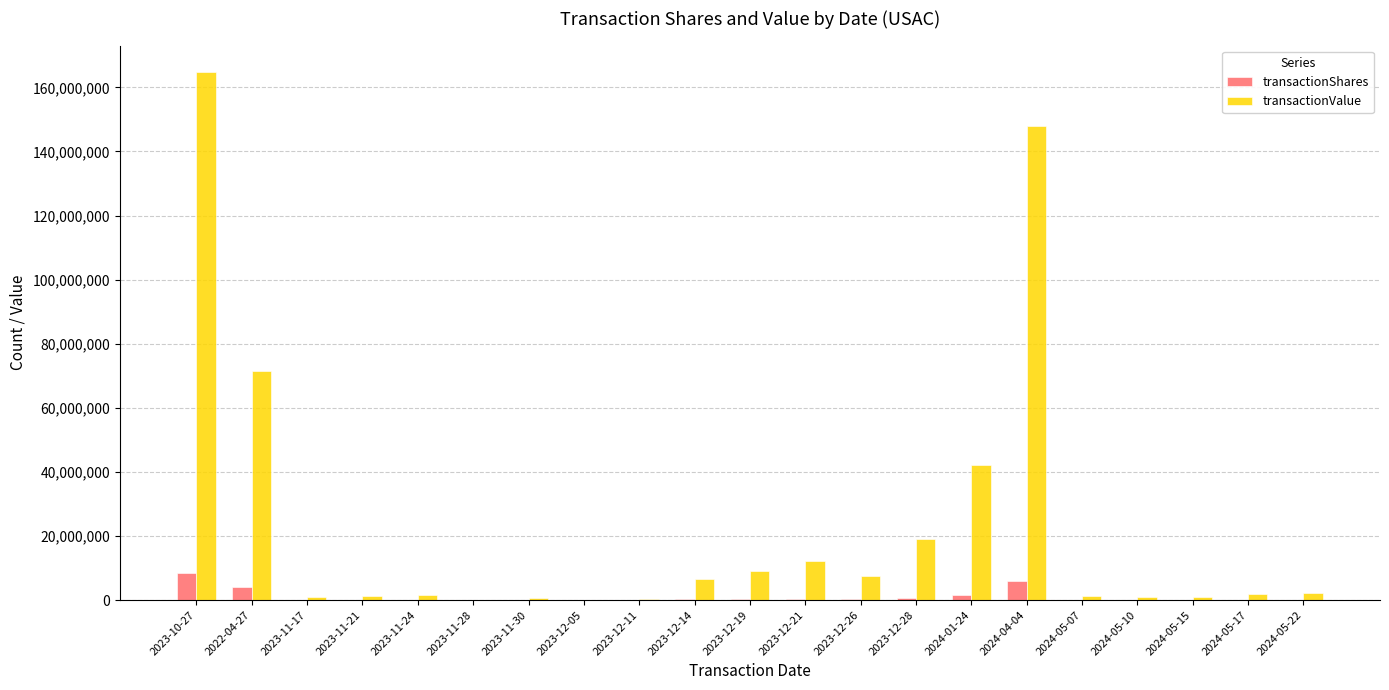

What is the maximum value for transactionShares?

8413281